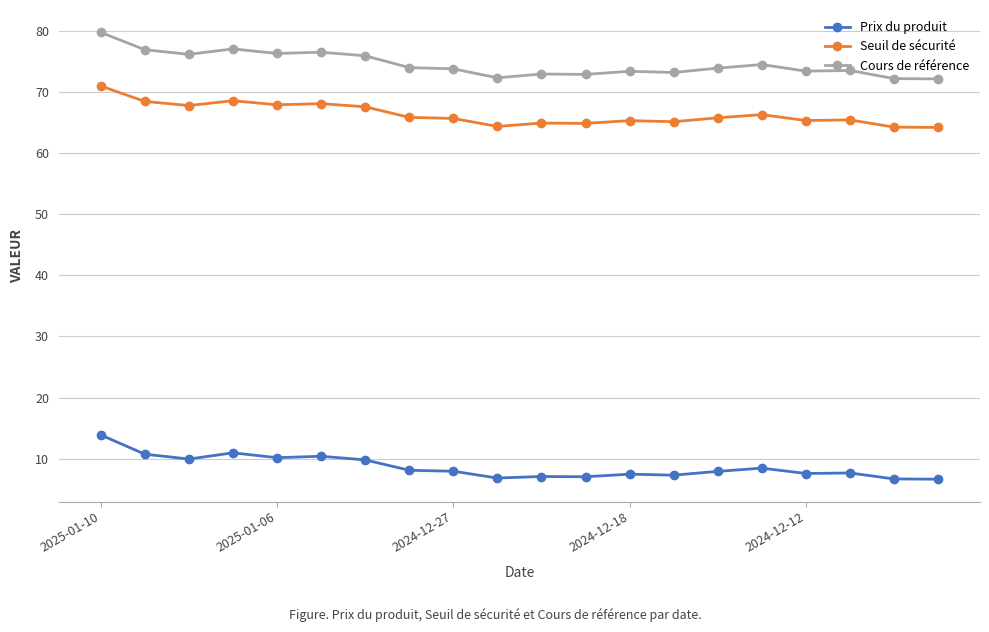

What is the minimum value for Cours de référence?

72.1